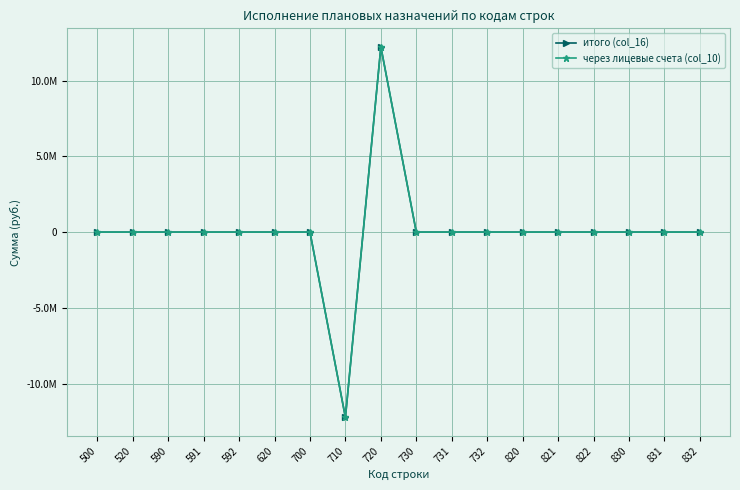

How many positive values does the через лицевые счета (col_10) series have?

1